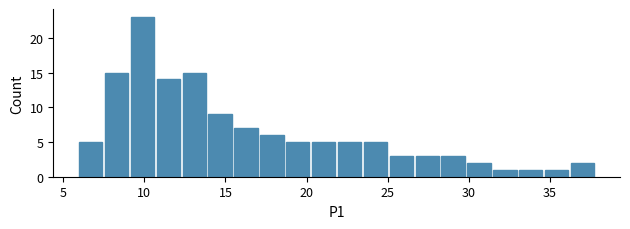

Read against the x-axis, roughly where is the centre of the tallest bar?

10.0